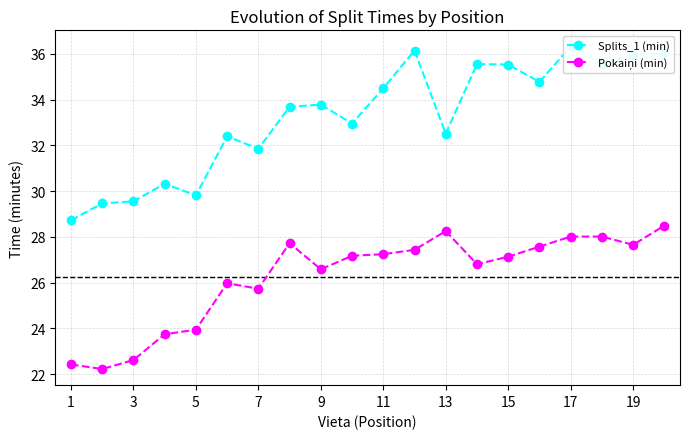

Is the value of Splits_1 (min) at 19 greater than the value of Pokaiņi (min) at 11?

Yes